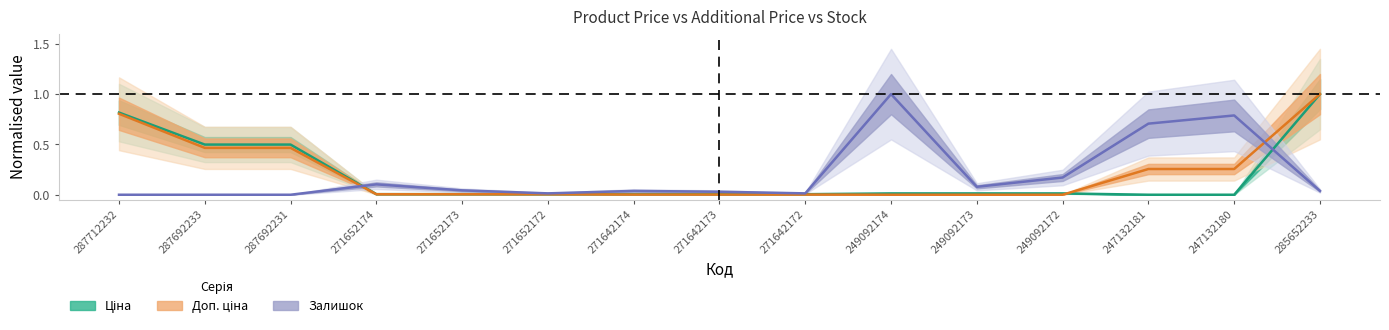

True or false: Доп. ціна and Ціна cross at least once.

True